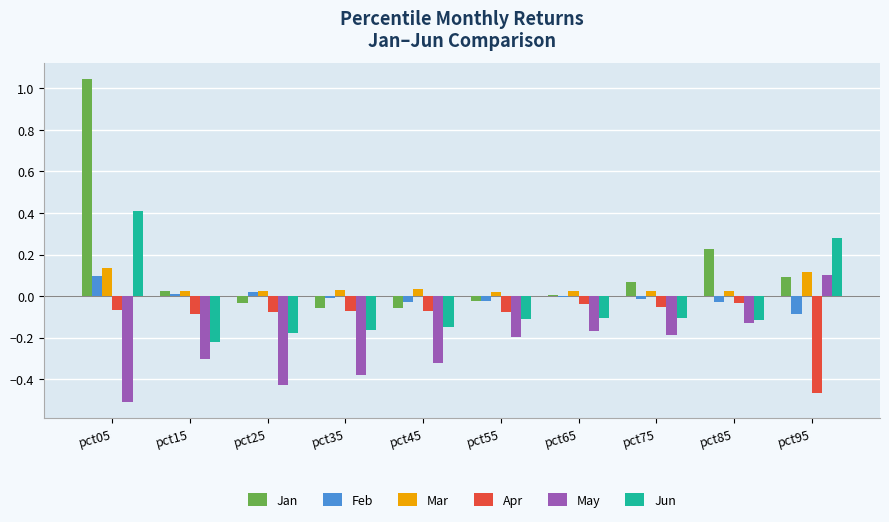

What is the sum of all Apr values?

-1.0